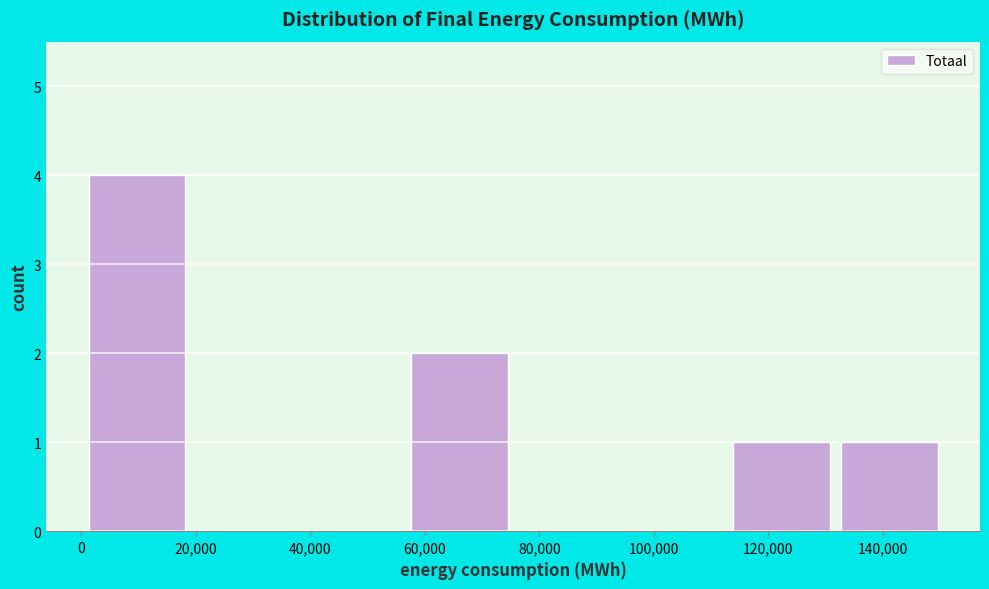

Which range on the x-axis has the tallest bar?

2000 to 20000